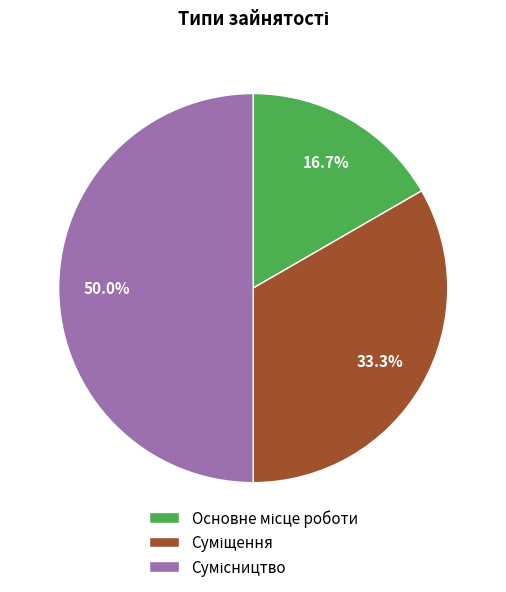

The Основне місце роботи slice represents 24% of the pie. True or false?

False